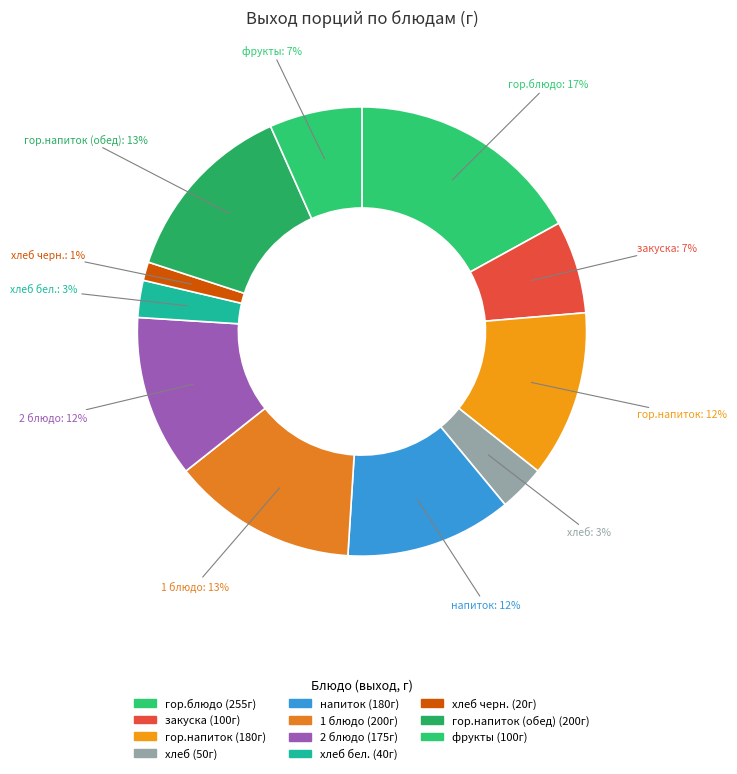

What is the largest slice in the pie chart?

гор.блюдо